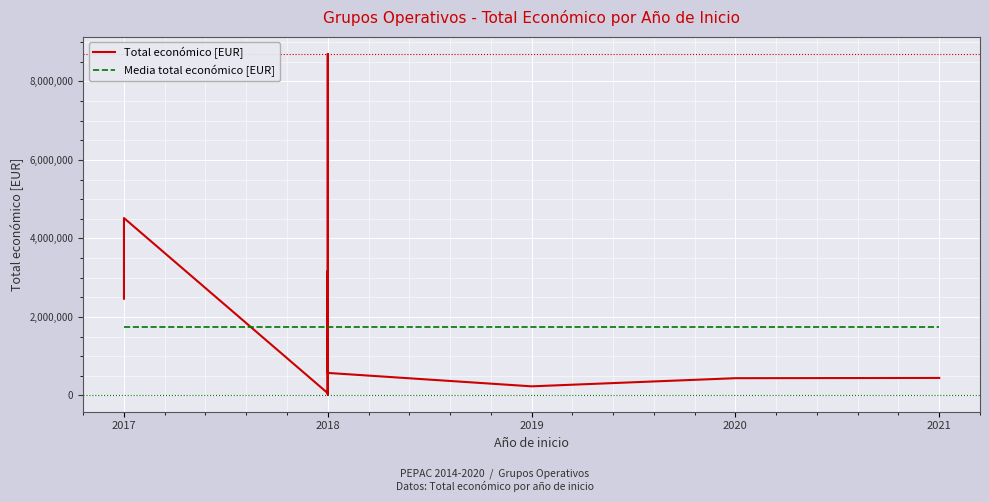

What value does the Media total económico [EUR] series have at 2018?

1739184.1